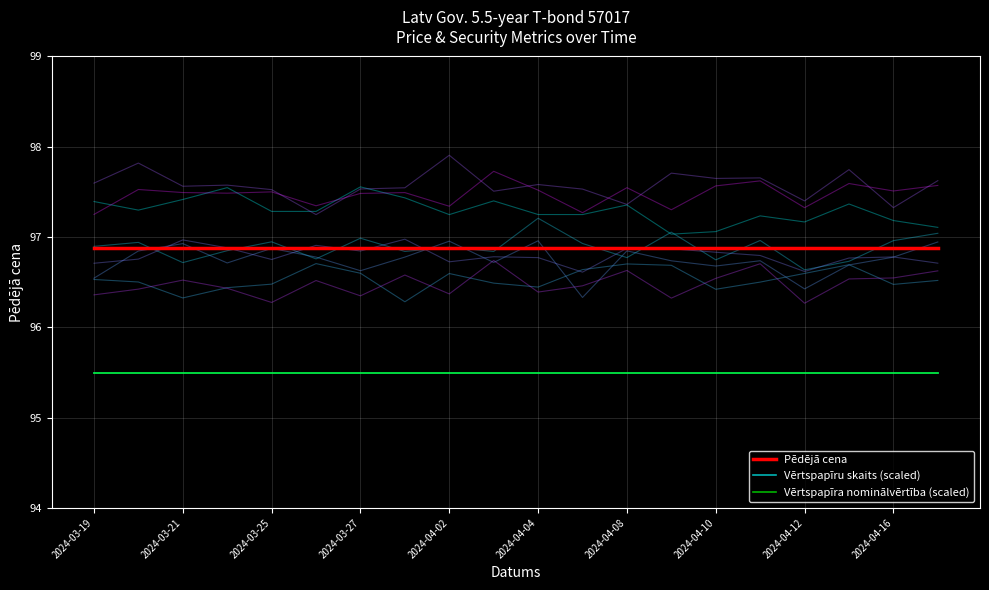

True or false: Pēdējā cena has more than 2 points higher than both neighbors.

False